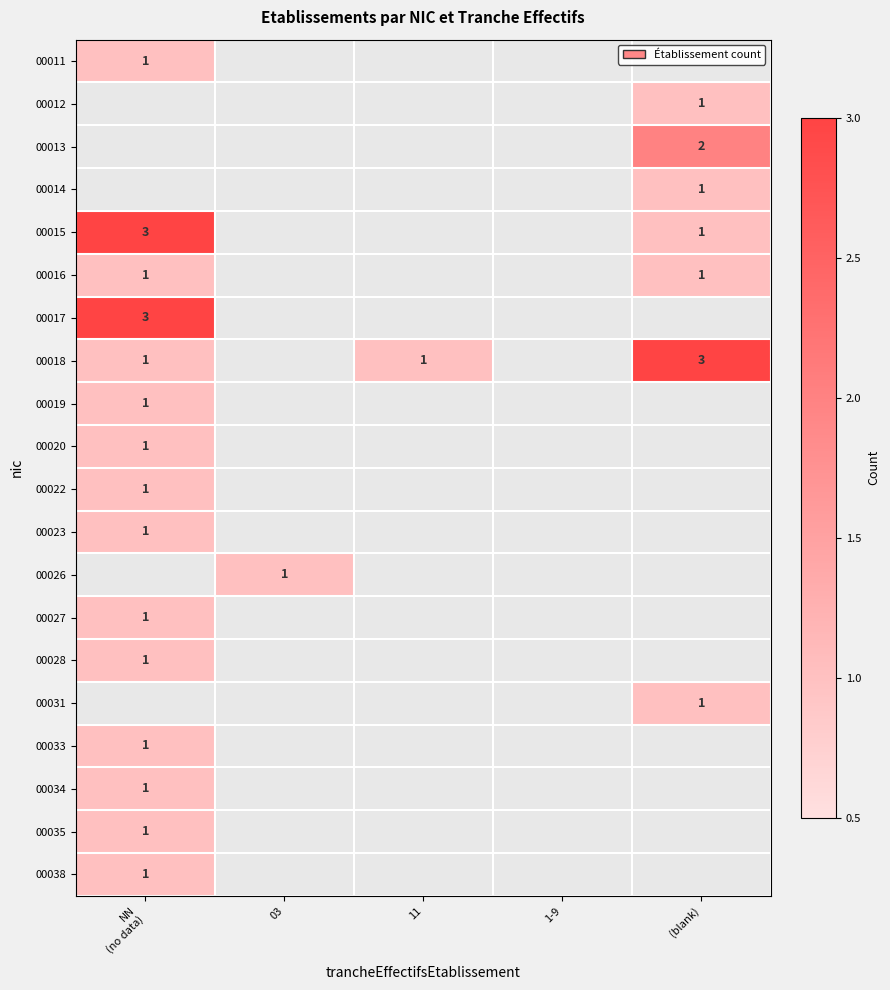

Count the number of data series in this chart.

20